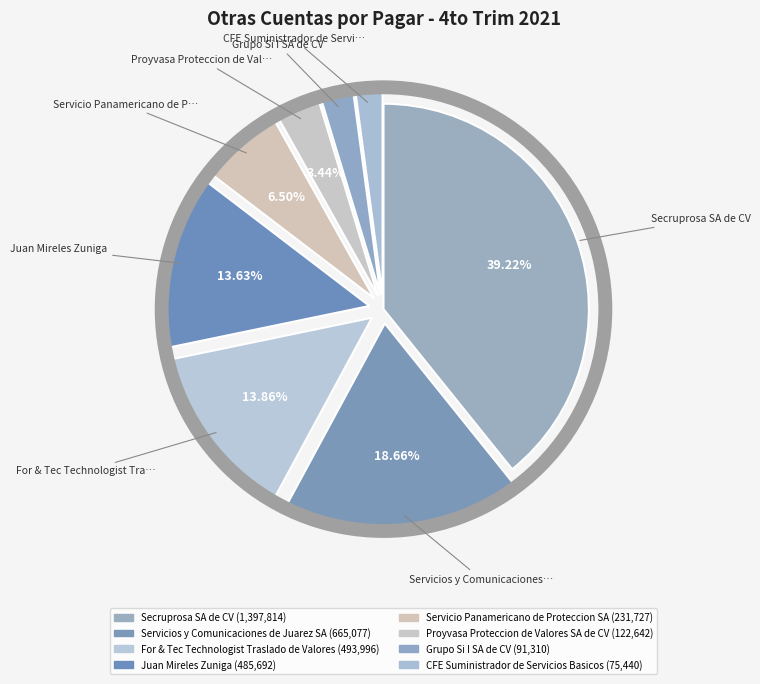

Which slice is the largest?

Secruprosa SA de CV